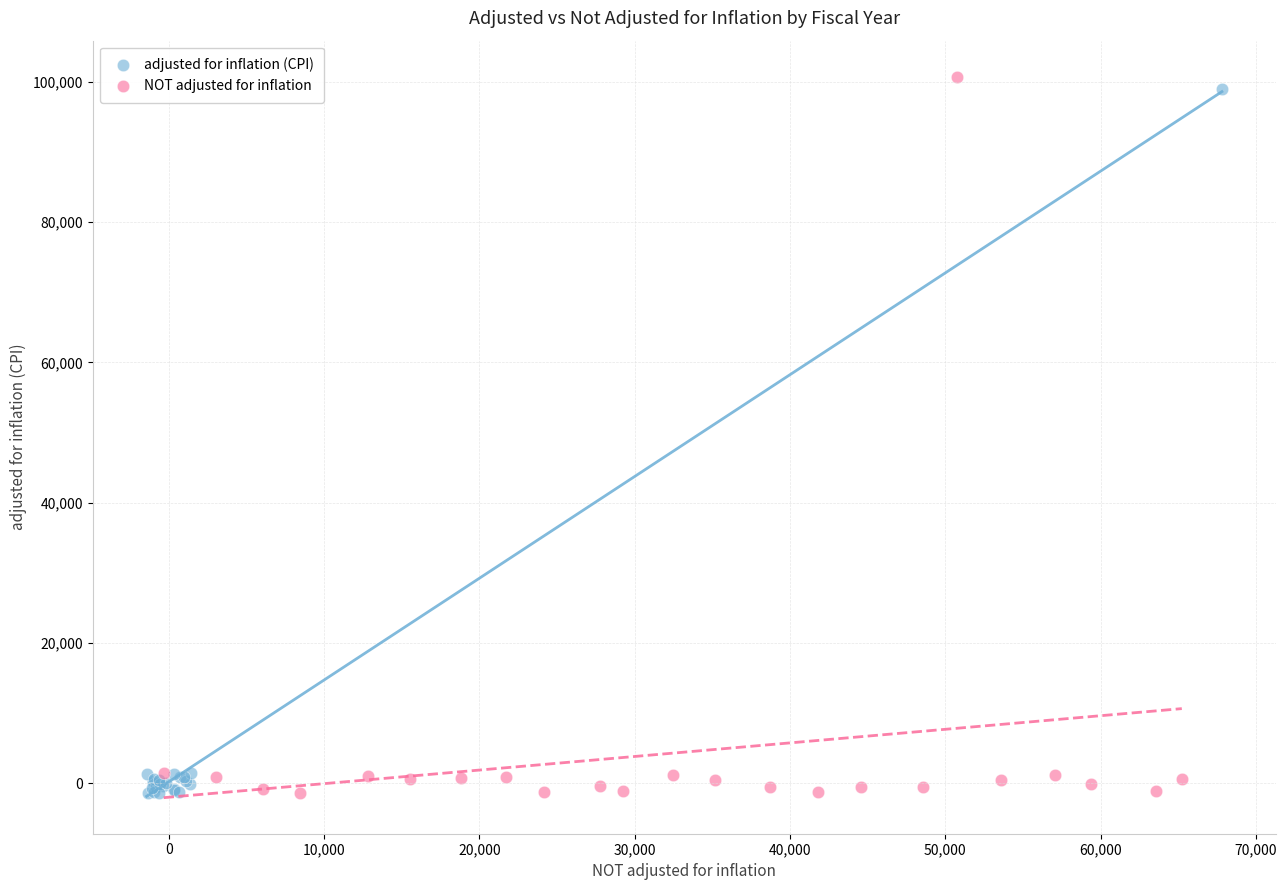

Which series reaches the maximum Y coordinate?

NOT adjusted for inflation